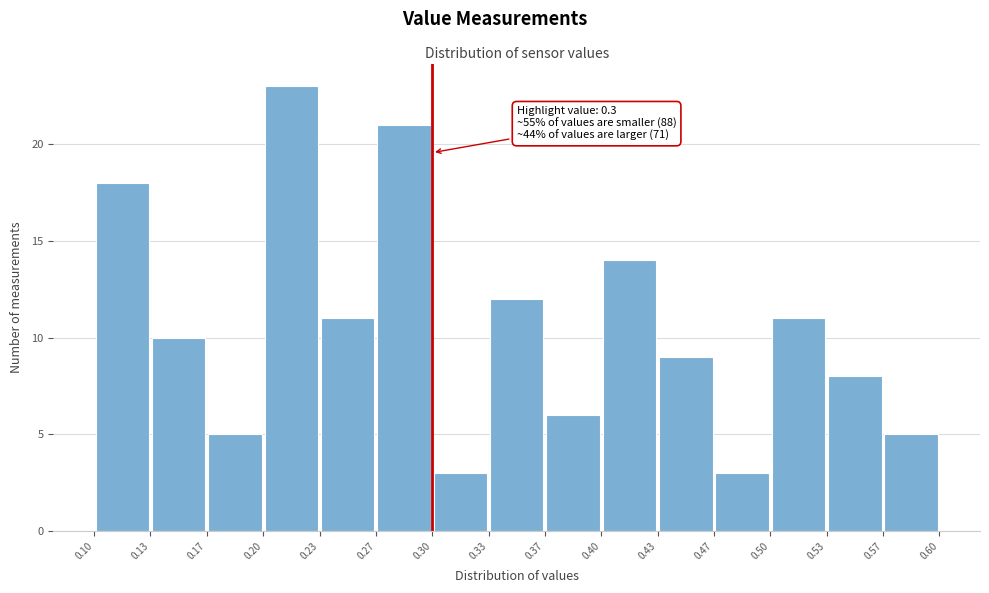

Which range on the x-axis has the tallest bar?

0.20 to 0.23